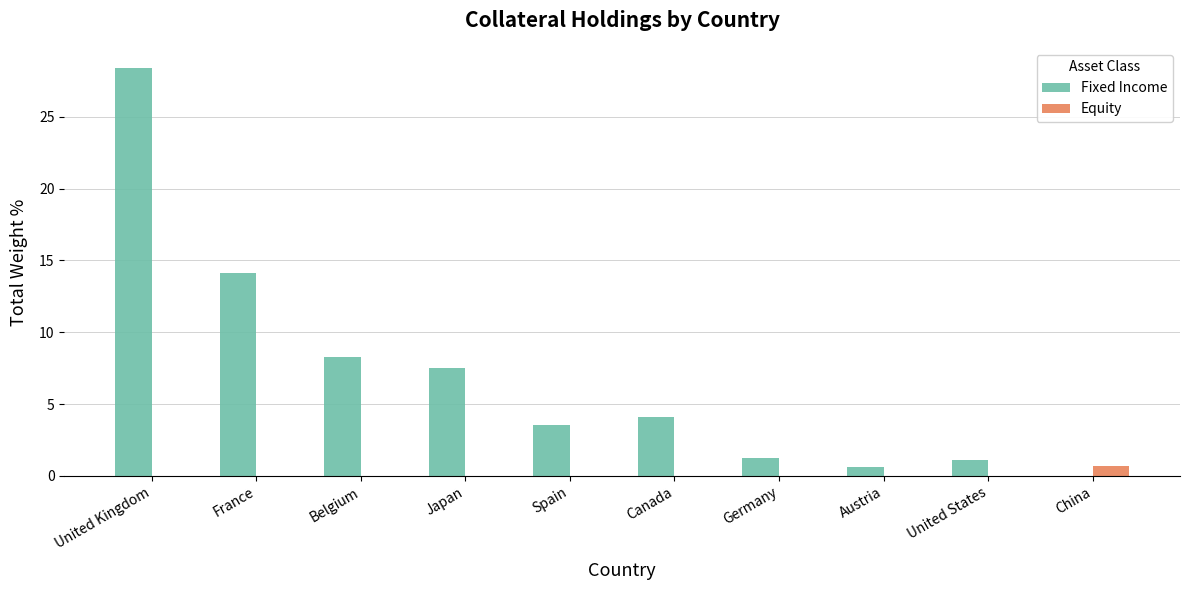

The value of Equity at China is 0.7. True or false?

True